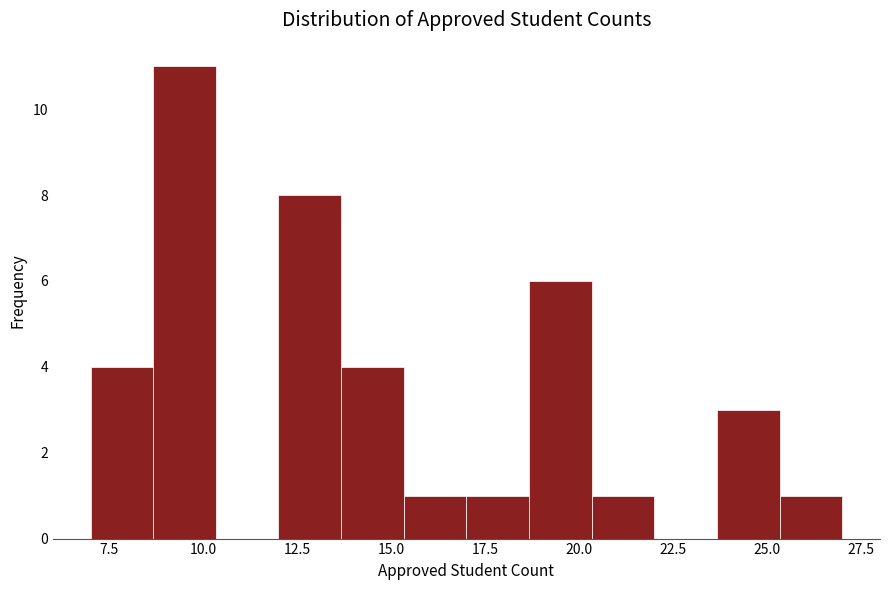

Around what value on the x-axis is the tallest bar? Give the approximate position of its centre, as read against the axis.

9.5